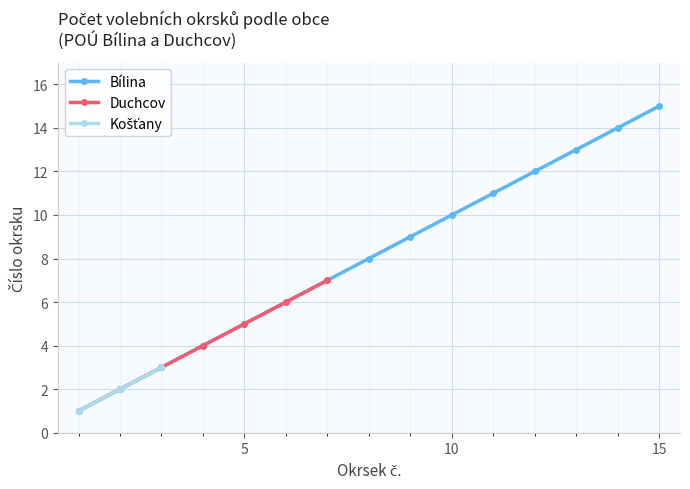

True or false: Bílina and Košťany cross at least once.

False